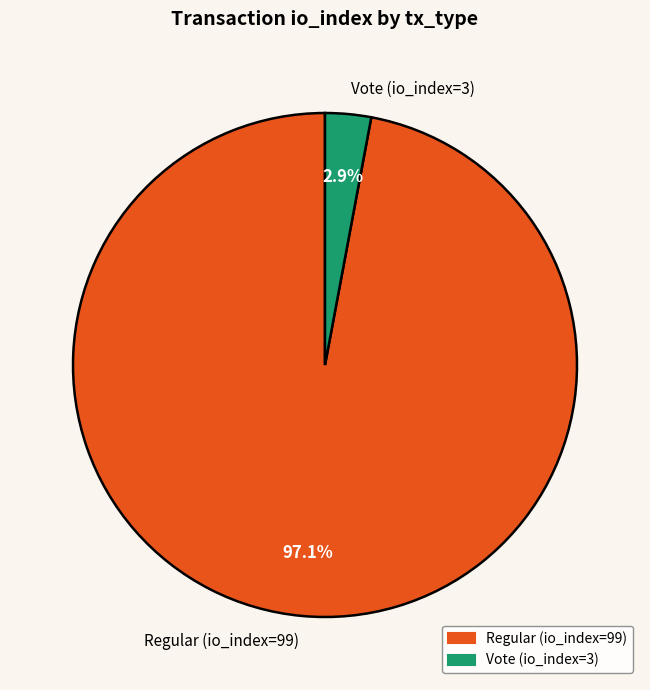

How many slices are in this pie chart?

2